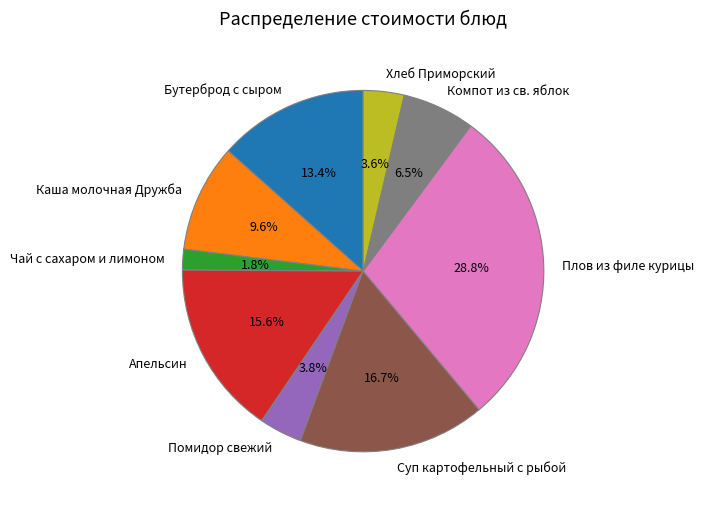

What portion of the pie excludes Хлеб Приморский?

96.4%